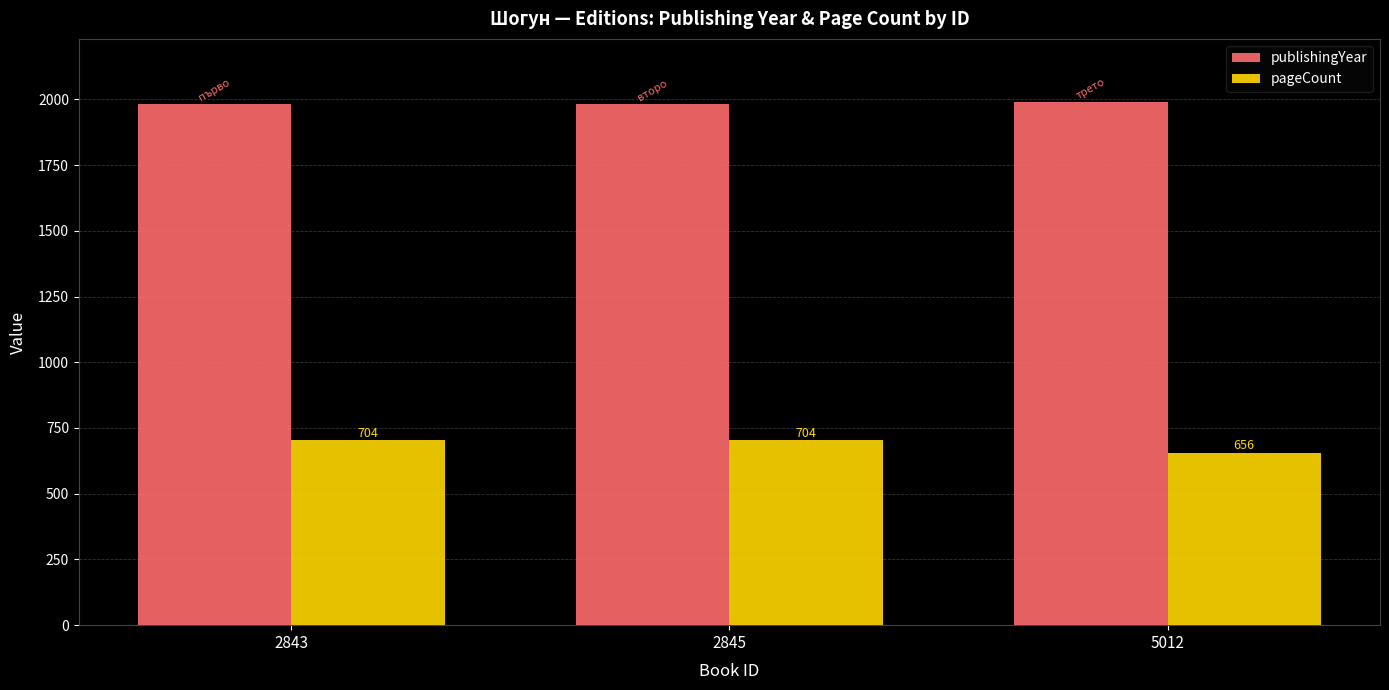

Between 2843 and 5012, which series saw the biggest shift?

pageCount